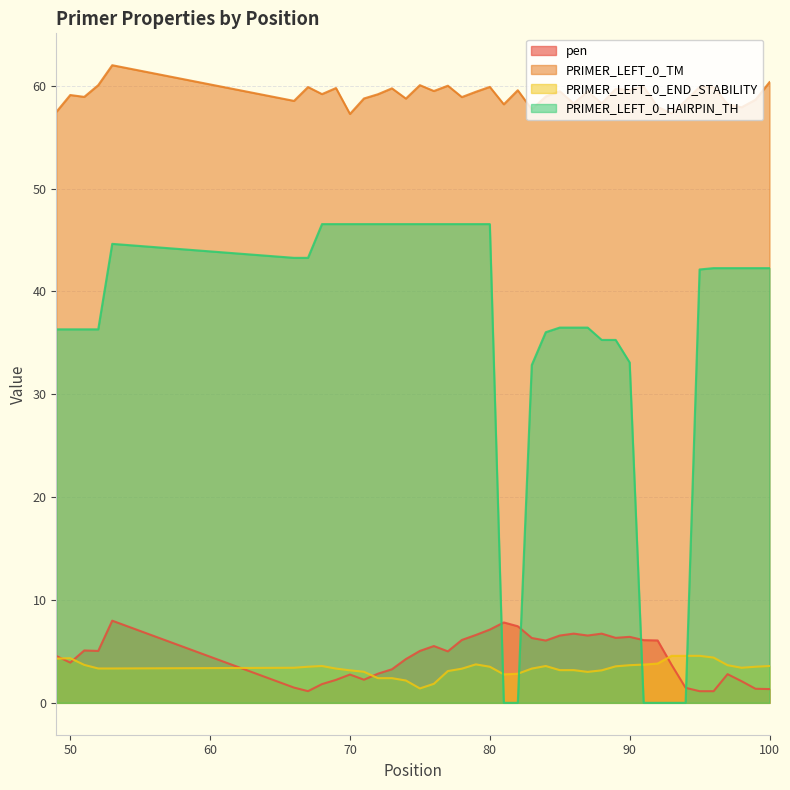

True or false: PRIMER_LEFT_0_END_STABILITY has more than 2 points higher than both neighbors.

True